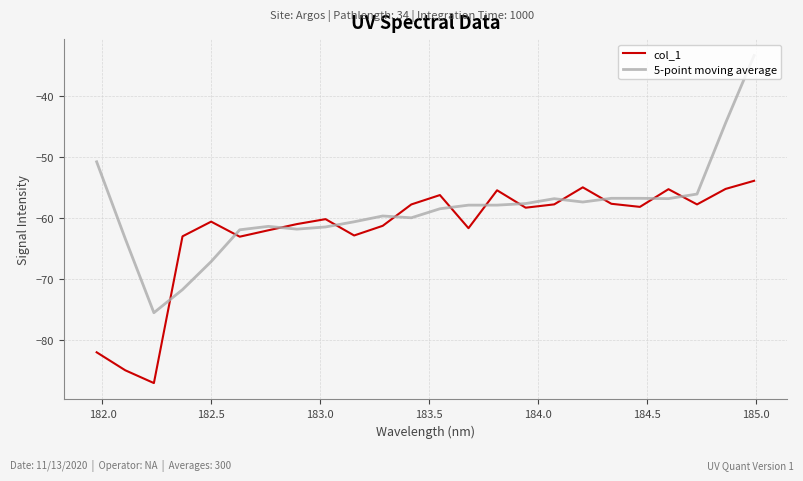

List the series in order of their overall mean, highest first.

5-point moving average, col_1